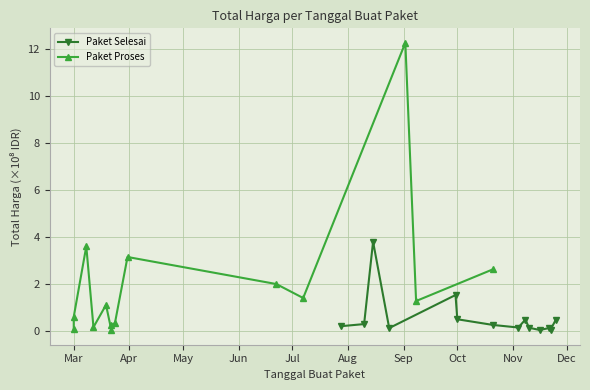

What is the sum of all Paket Proses values?

28.8